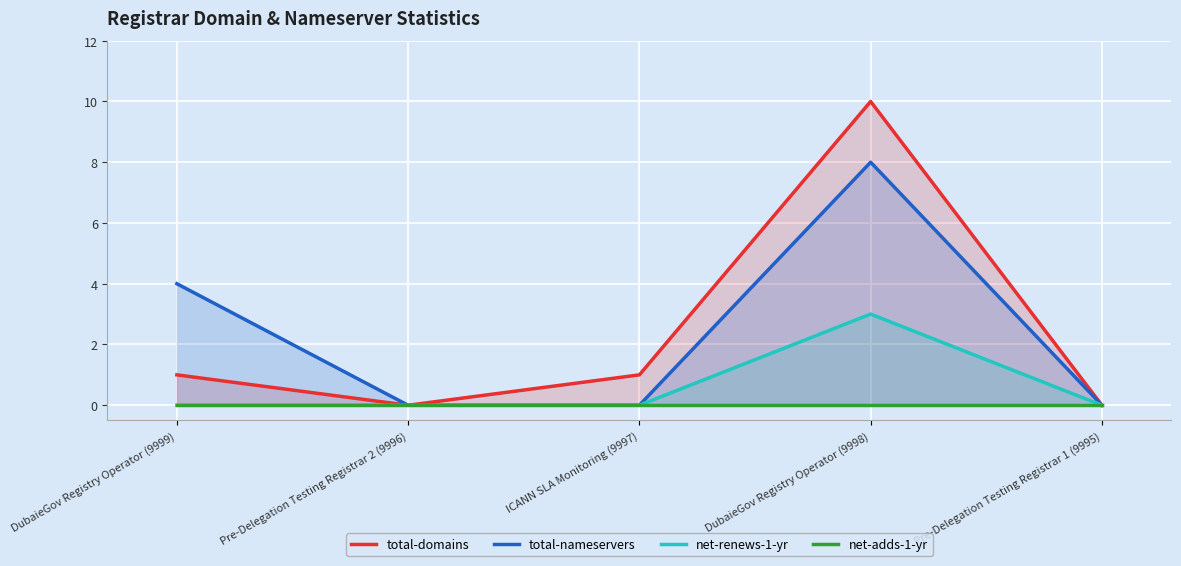

List the labels in order of total-nameservers value, smallest first.

Pre-Delegation Testing Registrar 2 (9996), ICANN SLA Monitoring (9997), Pre-Delegation Testing Registrar 1 (9995), DubaieGov Registry Operator (9999), DubaieGov Registry Operator (9998)